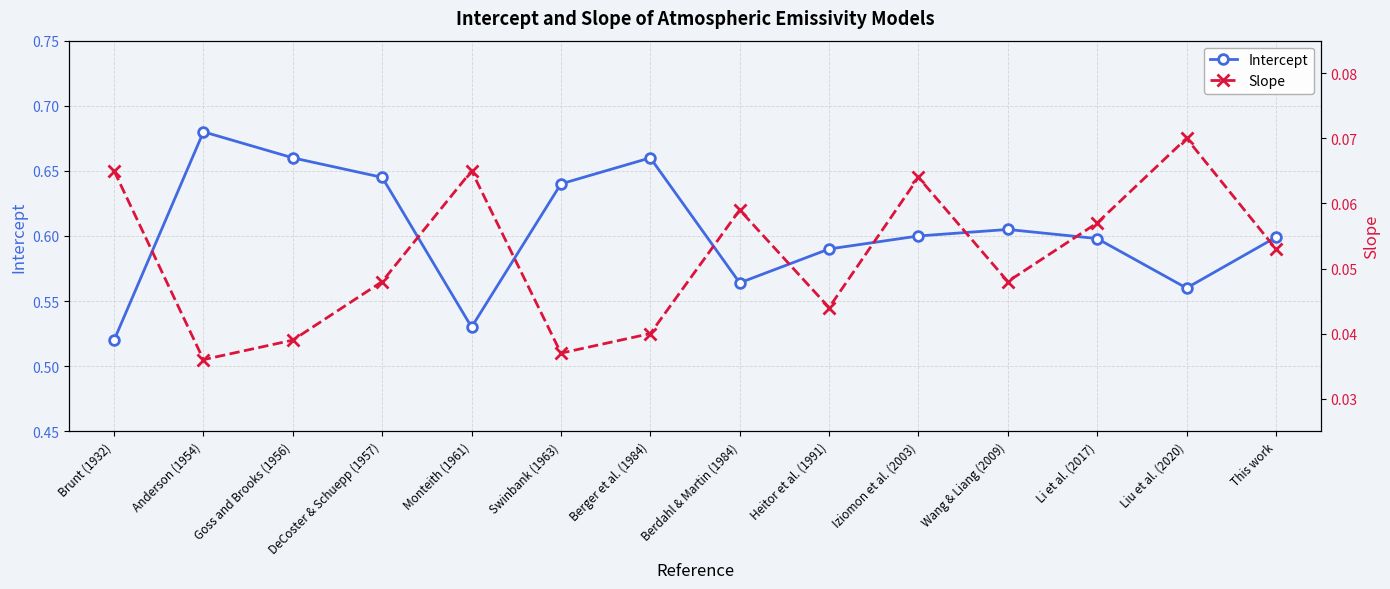

True or false: Intercept has a value of 0.5 at Monteith (1961).

True